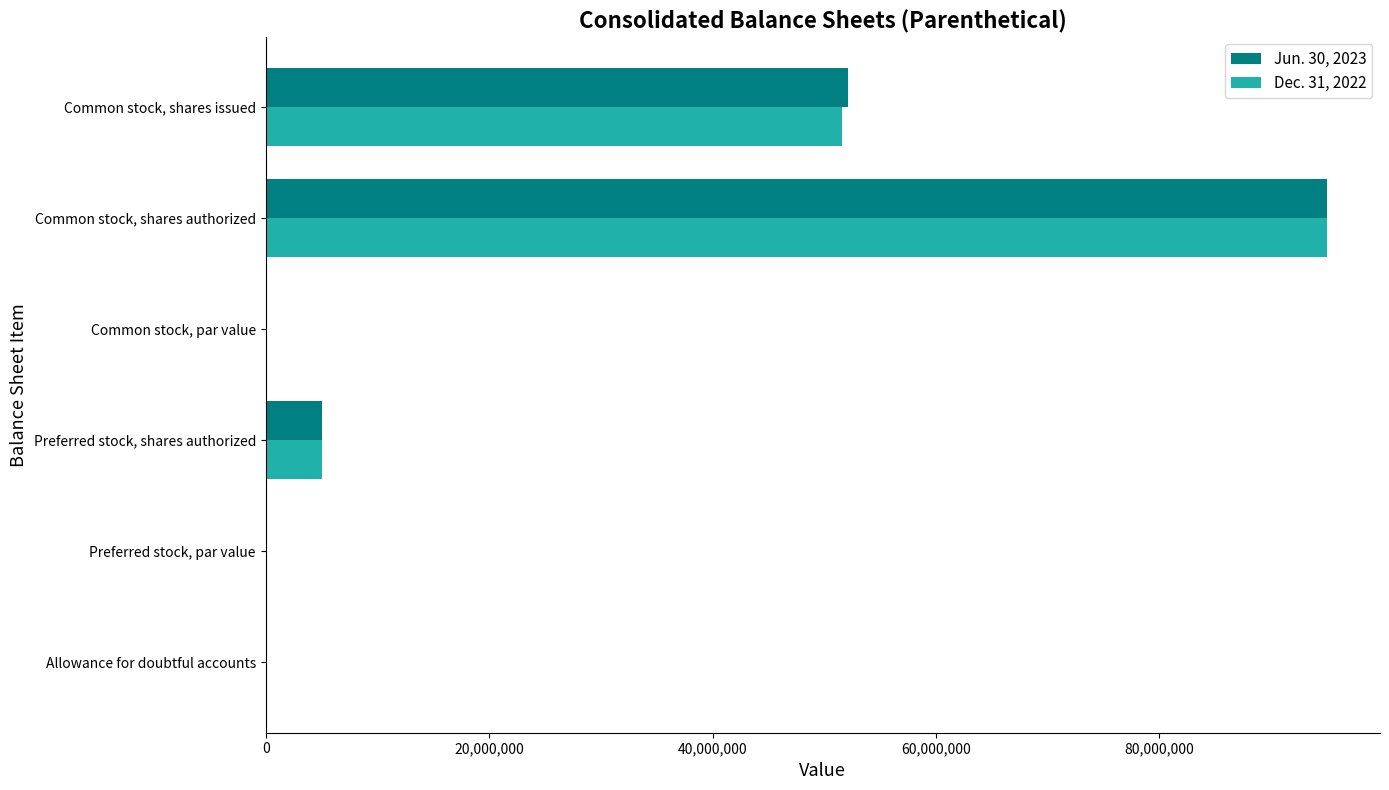

The value of Dec. 31, 2022 at Common stock, shares authorized is 161445977.6. True or false?

False